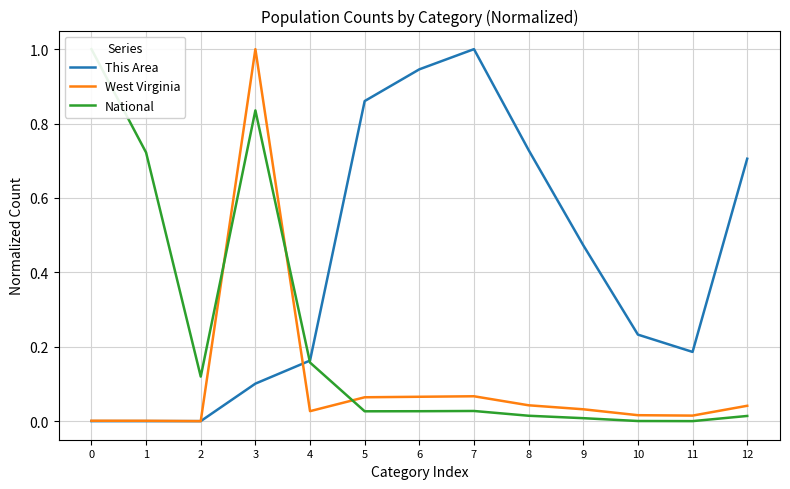

What is the difference between the maximum and minimum values in the West Virginia series?

1.0